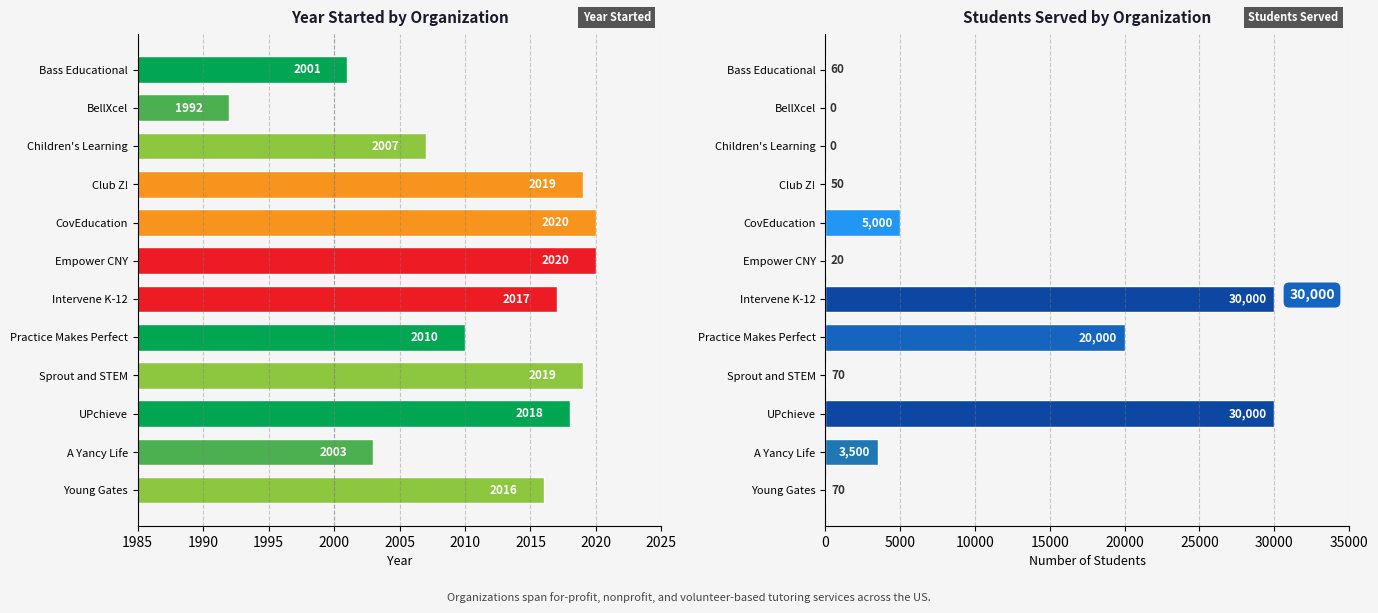

The Year Started series shows 2020 at Empower CNY. True or false?

True